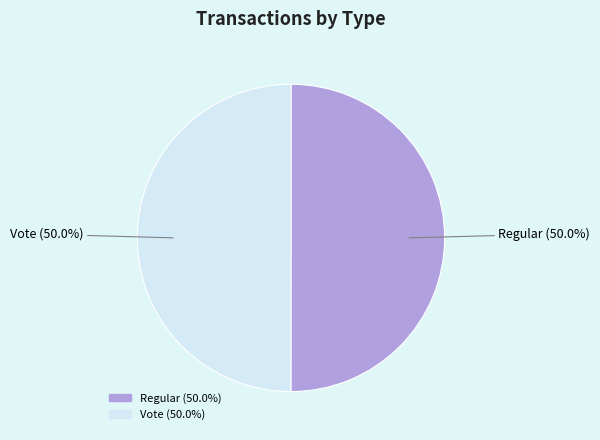

To the nearest percent, what portion does Regular represent?

50%